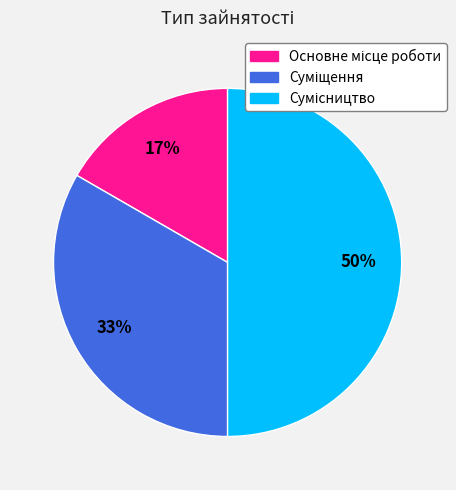

To the nearest percent, what is the difference between the largest and smallest slice percentages?

33%